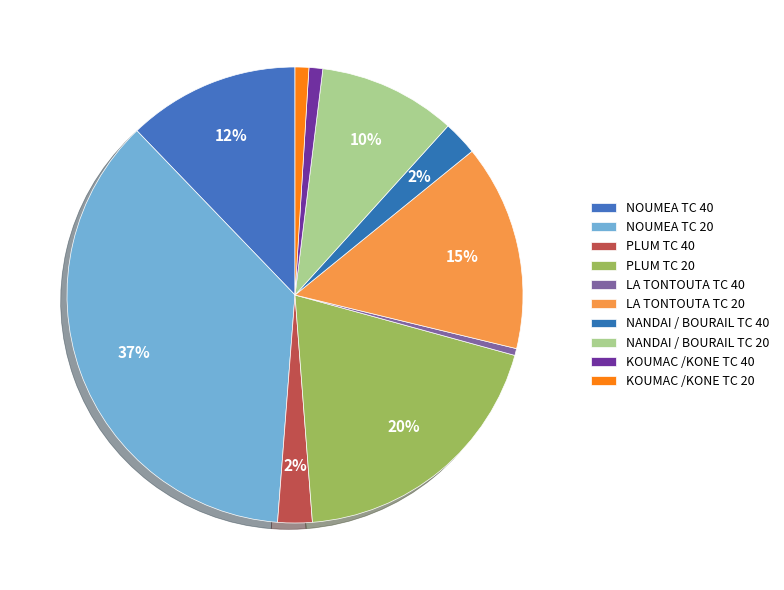

Count the number of slices in the pie.

10